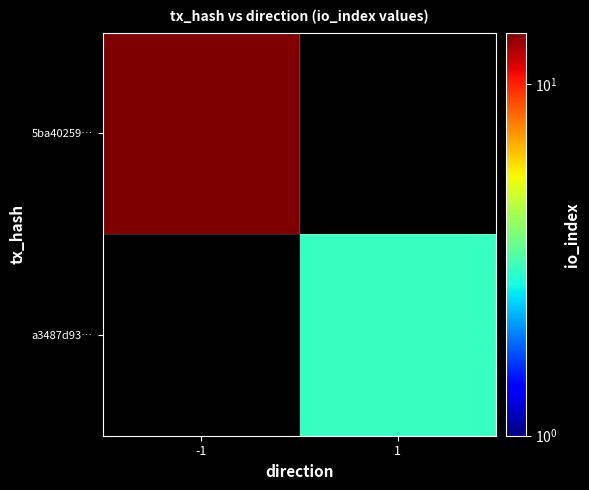

At 1, list the series in order from smallest to largest.

5ba40259…, a3487d93…